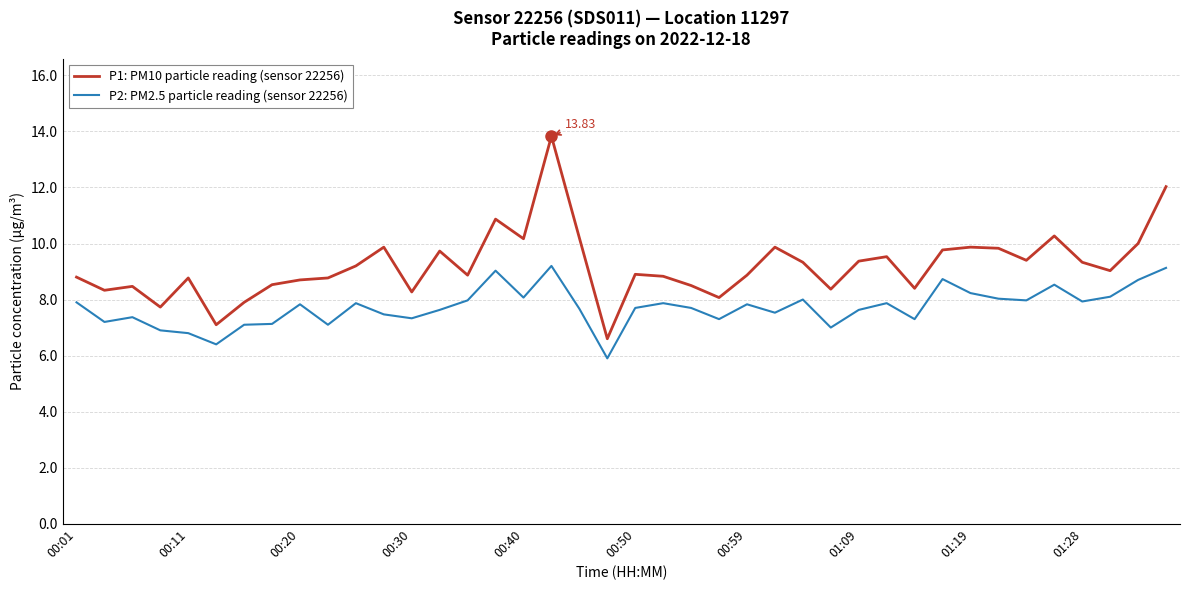

List the series in order of their peak value, lowest first.

P2: PM2.5 particle reading (sensor 22256), P1: PM10 particle reading (sensor 22256)